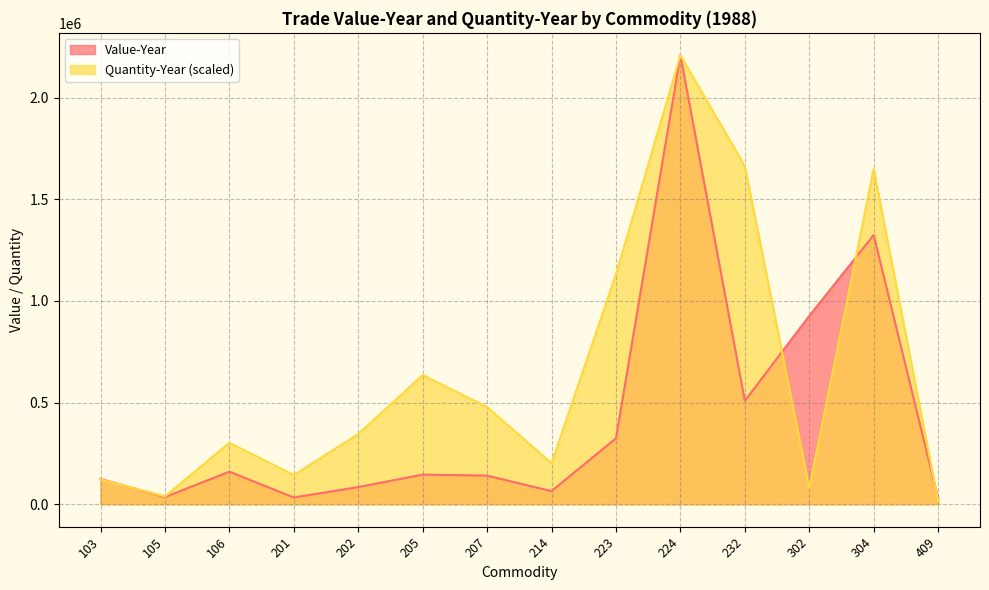

What is the minimum value for Quantity-Year?

14362.3